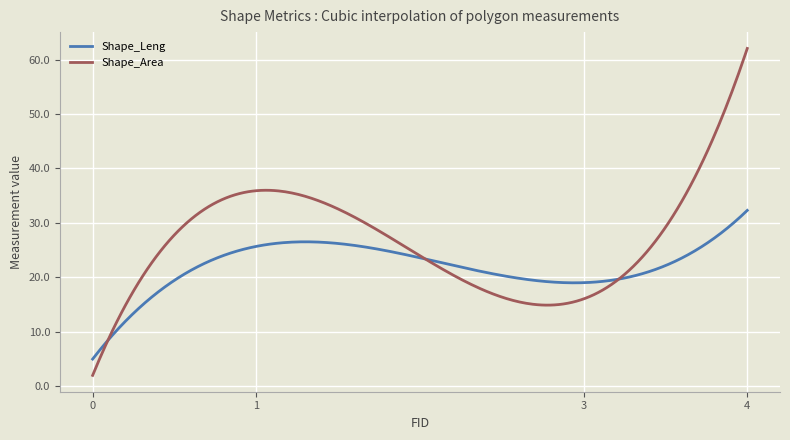

What is the highest value of the Shape_Leng series?

32.3